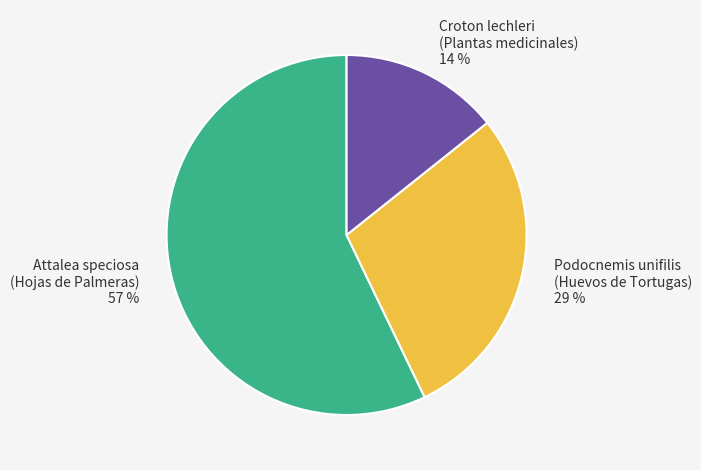

Which category accounts for the majority?

Attalea speciosa (Hojas de Palmeras)